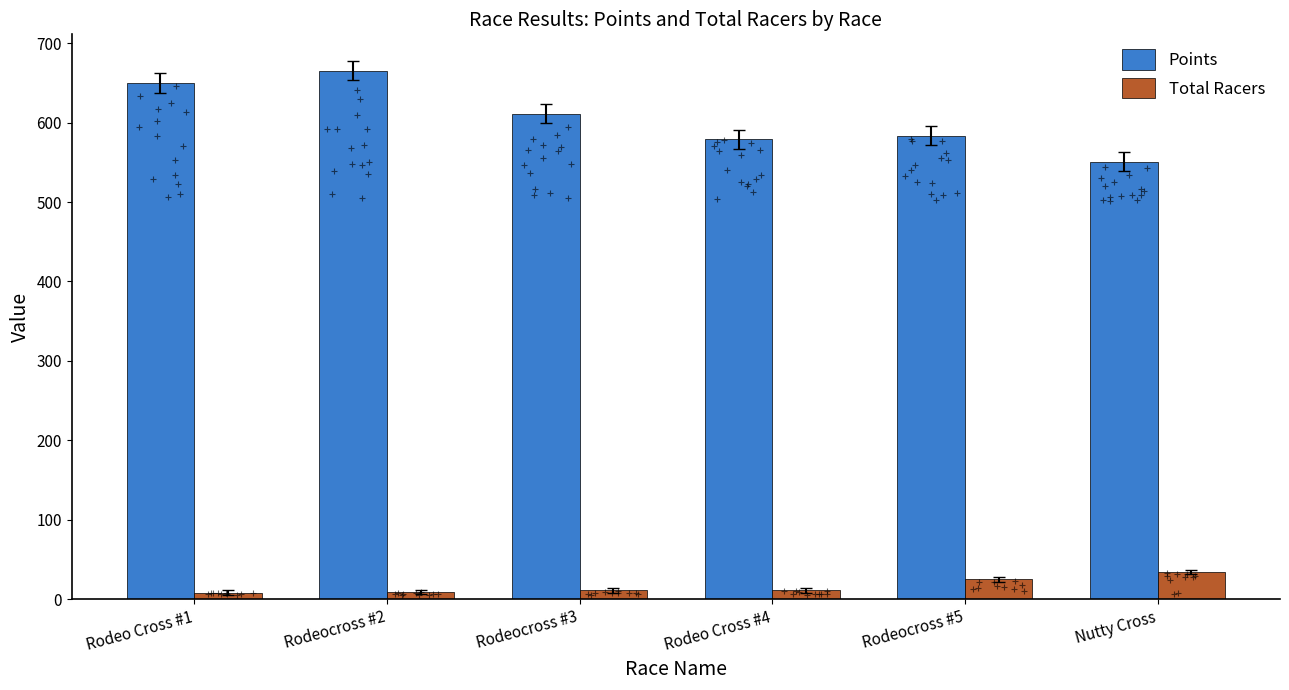

Between Rodeo Cross #1 and Rodeocross #2, which is larger?

Rodeocross #2